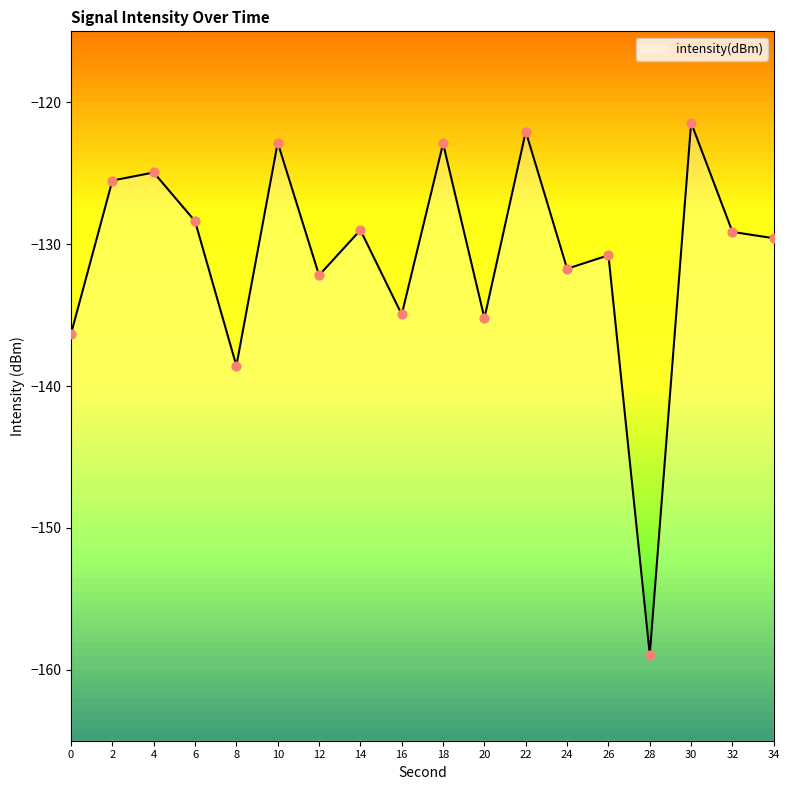

What is the change in value from 30 to 34?

-8.1